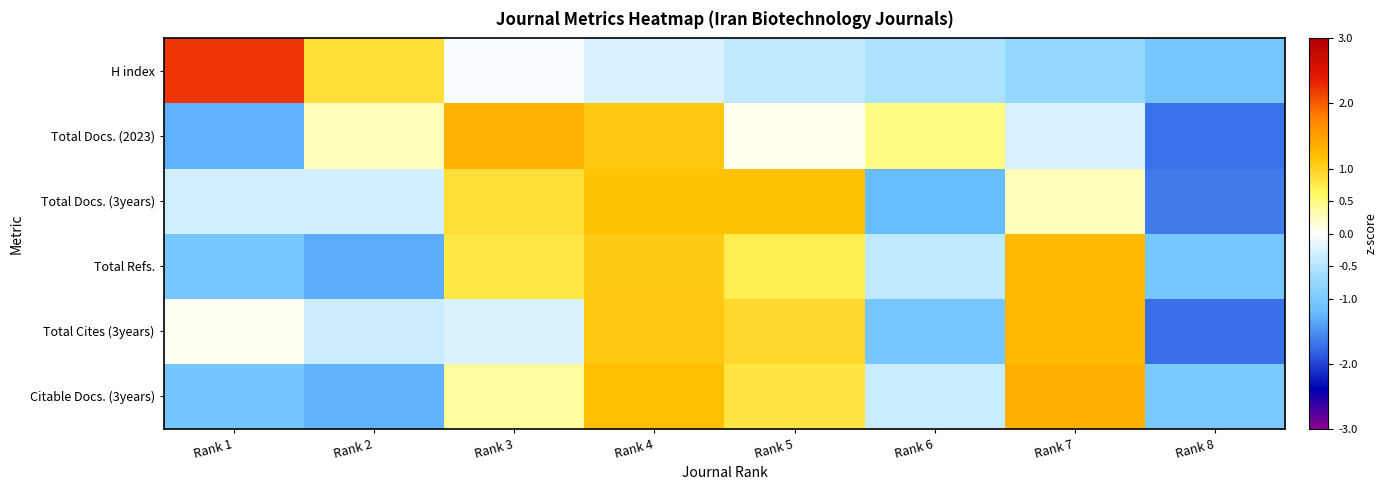

Reading left to right, list all the values displayed in this chart.

H index: Rank 1=2.2	Rank 2=0.9	Rank 3=-0.1	Rank 4=-0.3	Rank 5=-0.4	Rank 6=-0.6	Rank 7=-0.8	Rank 8=-1.0
Total Docs. (2023): Rank 1=-1.3	Rank 2=0.3	Rank 3=1.3	Rank 4=1.1	Rank 5=0.1	Rank 6=0.5	Rank 7=-0.2	Rank 8=-1.7
Total Docs. (3years): Rank 1=-0.3	Rank 2=-0.3	Rank 3=0.9	Rank 4=1.2	Rank 5=1.2	Rank 6=-1.2	Rank 7=0.3	Rank 8=-1.7
Total Refs.: Rank 1=-1.1	Rank 2=-1.3	Rank 3=0.8	Rank 4=1.1	Rank 5=0.7	Rank 6=-0.4	Rank 7=1.2	Rank 8=-1.1
Total Cites (3years): Rank 1=0.1	Rank 2=-0.4	Rank 3=-0.2	Rank 4=1.1	Rank 5=0.9	Rank 6=-1.0	Rank 7=1.3	Rank 8=-1.7
Citable Docs. (3years): Rank 1=-1.1	Rank 2=-1.3	Rank 3=0.4	Rank 4=1.2	Rank 5=0.8	Rank 6=-0.4	Rank 7=1.4	Rank 8=-1.0